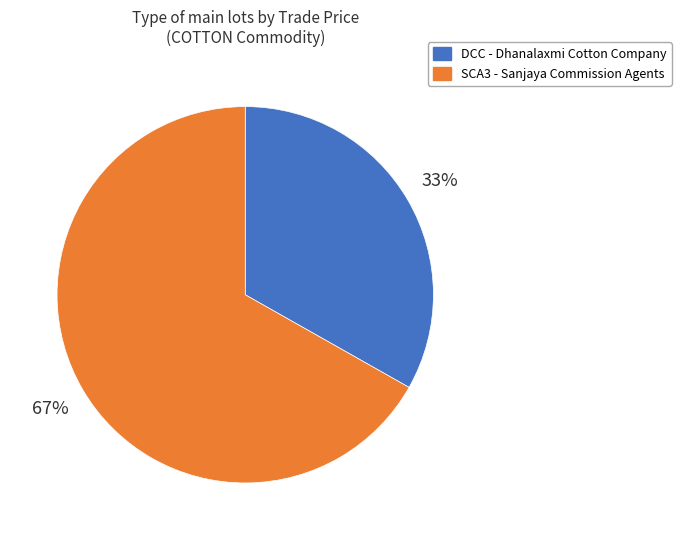

To the nearest percent, what is the average slice percentage?

50%